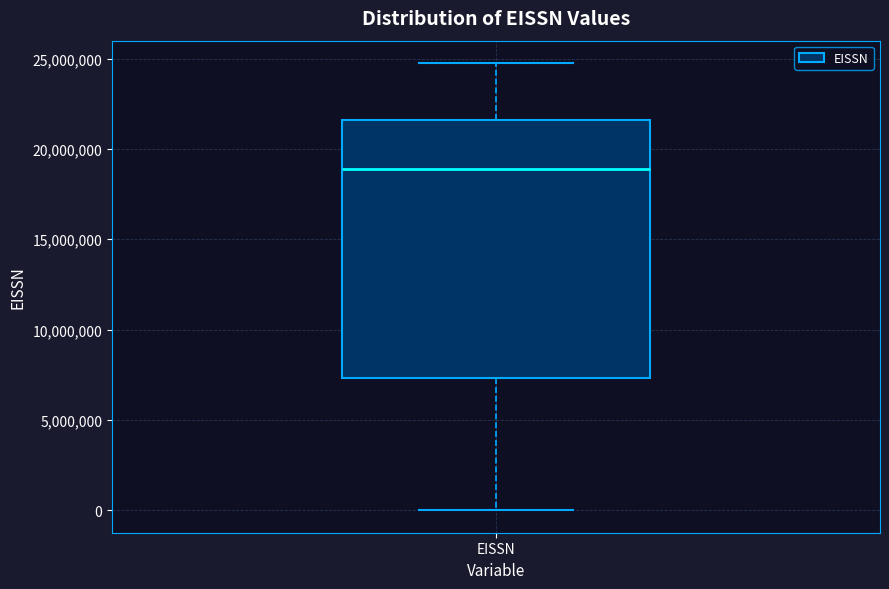

Transcribe this box plot: give where the median line is, the range the box spans, and where the two whiskers end, as read against the y-axis. The values are not printed on the chart, so give them approximately, as read against the axis.

median 19000000, box 7500000 to 21500000, whiskers 0 to 25000000